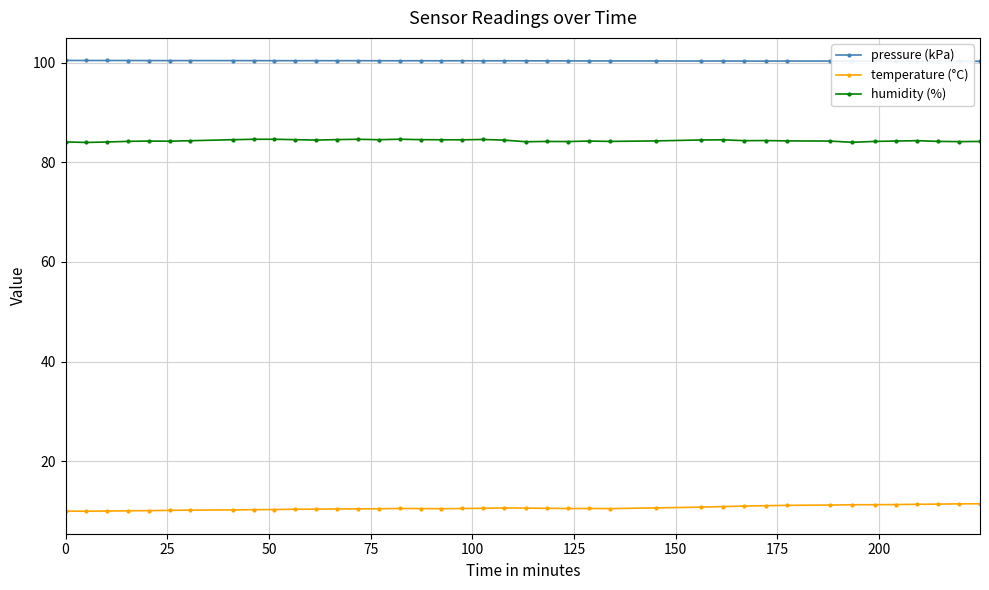

In humidity (%), how many points are lower than both neighbors (excluding endpoints)?

11